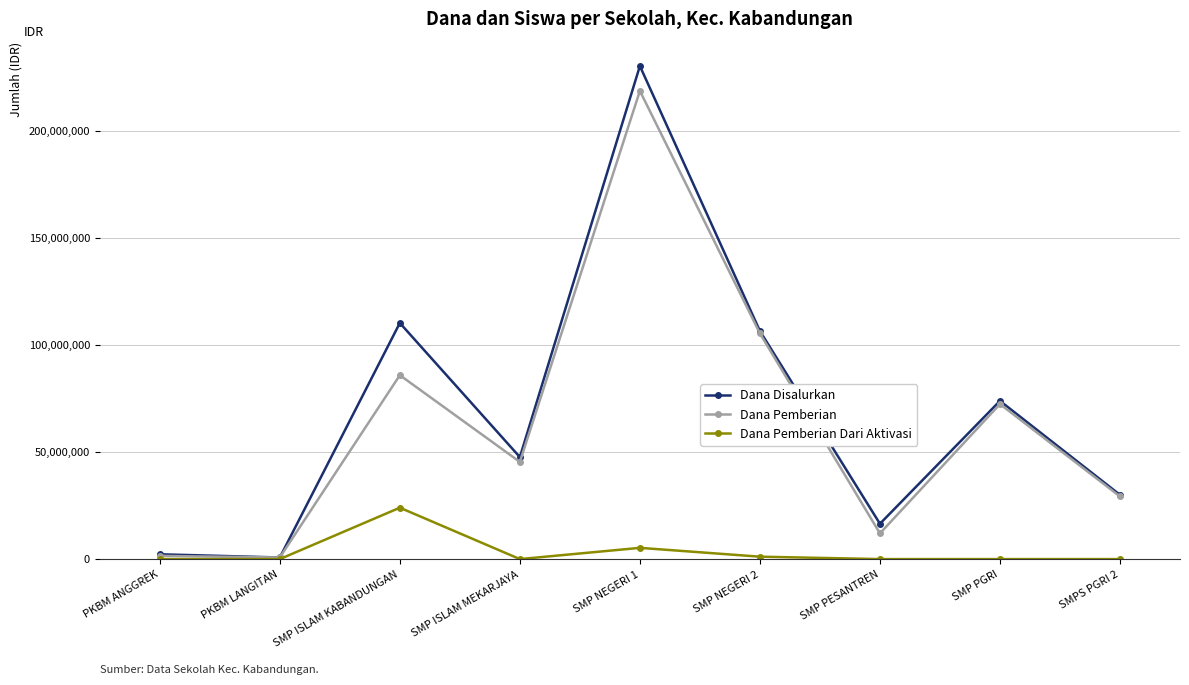

Which category has the highest value in the Dana Pemberian series?

SMP NEGERI 1